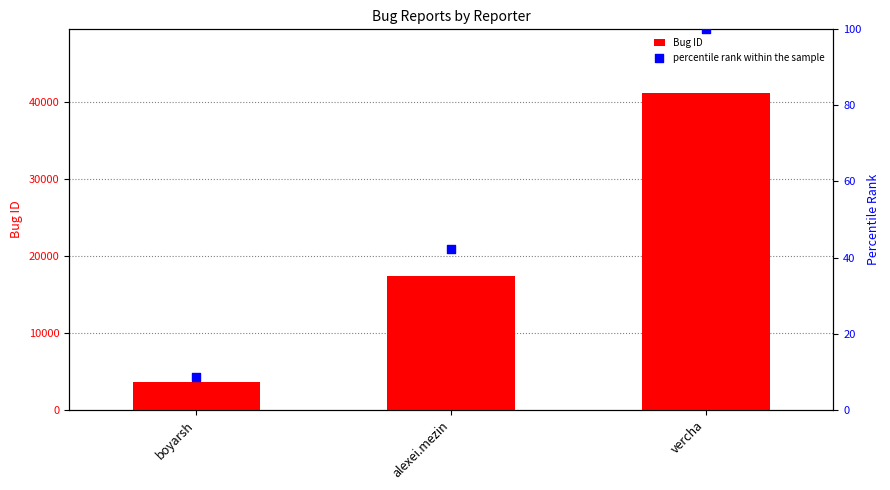

Which series reaches the maximum Y coordinate?

Bug ID